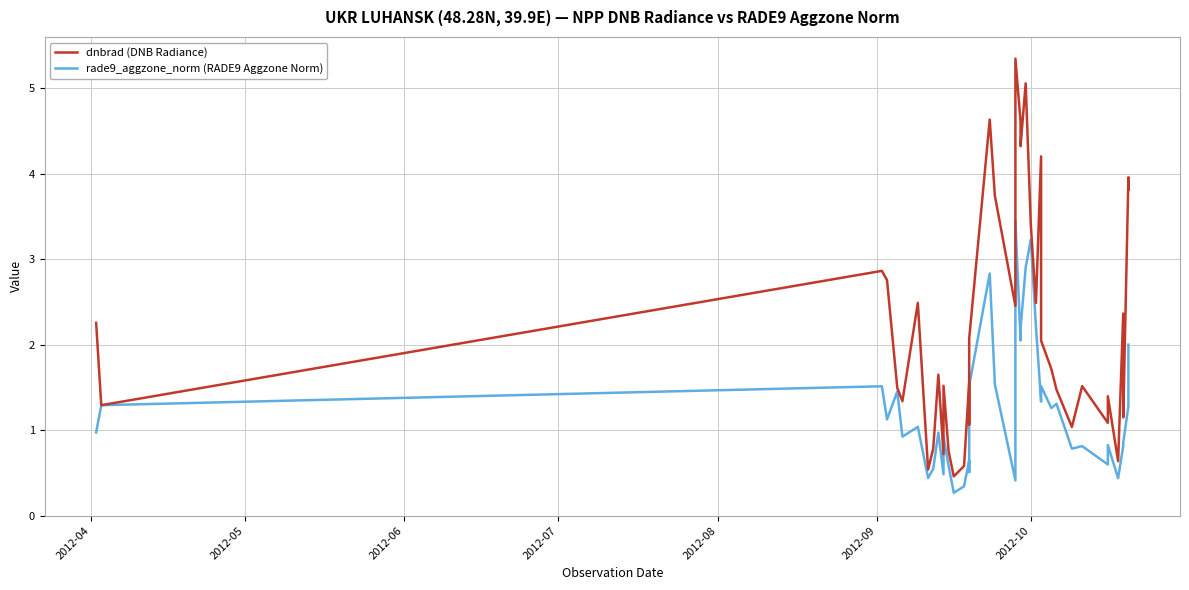

What is the minimum value shown in the chart?

0.3